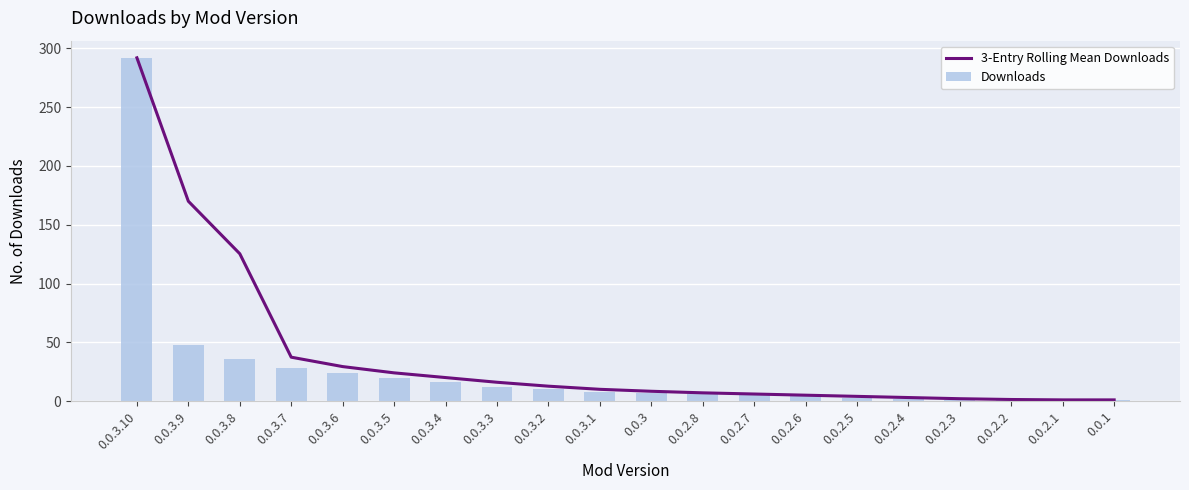

What is the label of the 15th bar from the left?

0.0.2.5